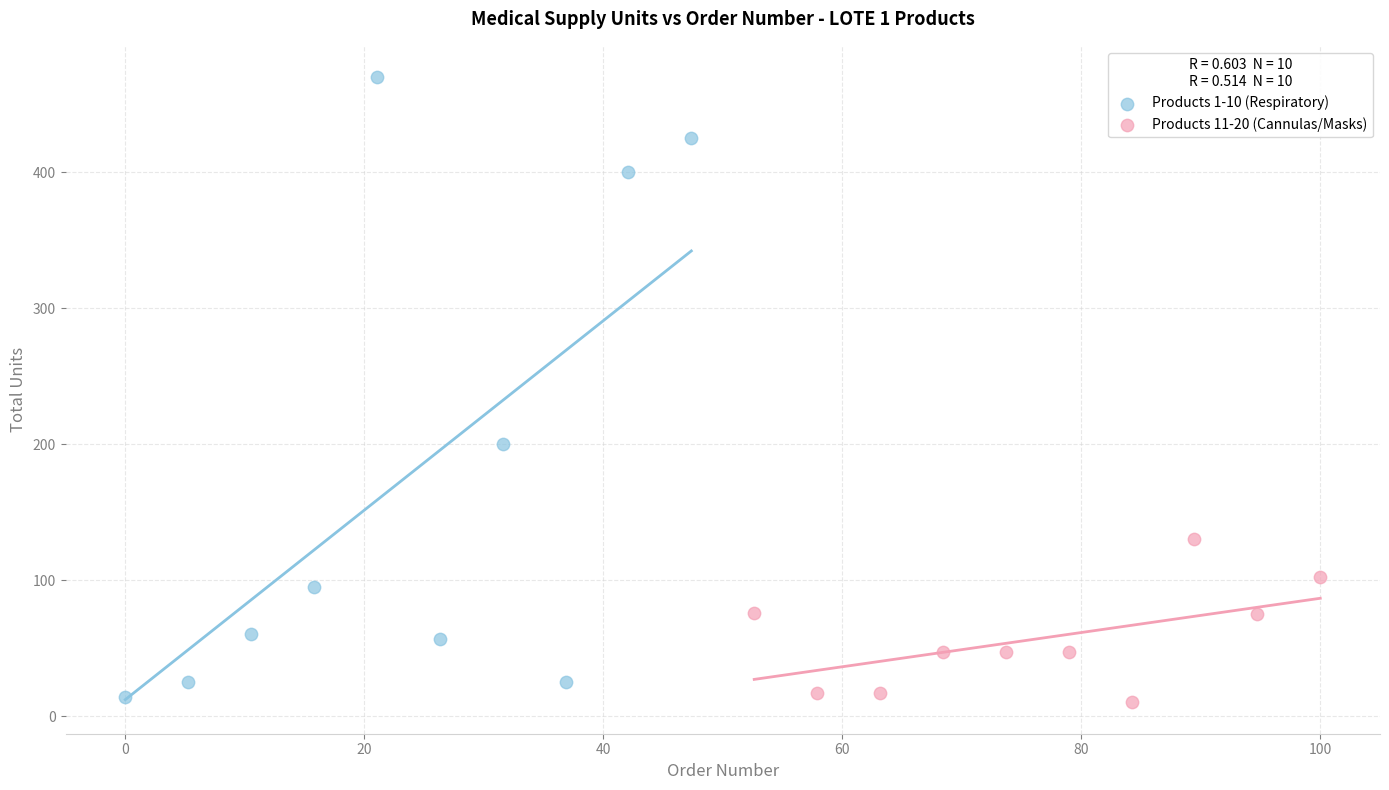

Which series has the widest spread of Y values?

Products 1-10 (Respiratory)